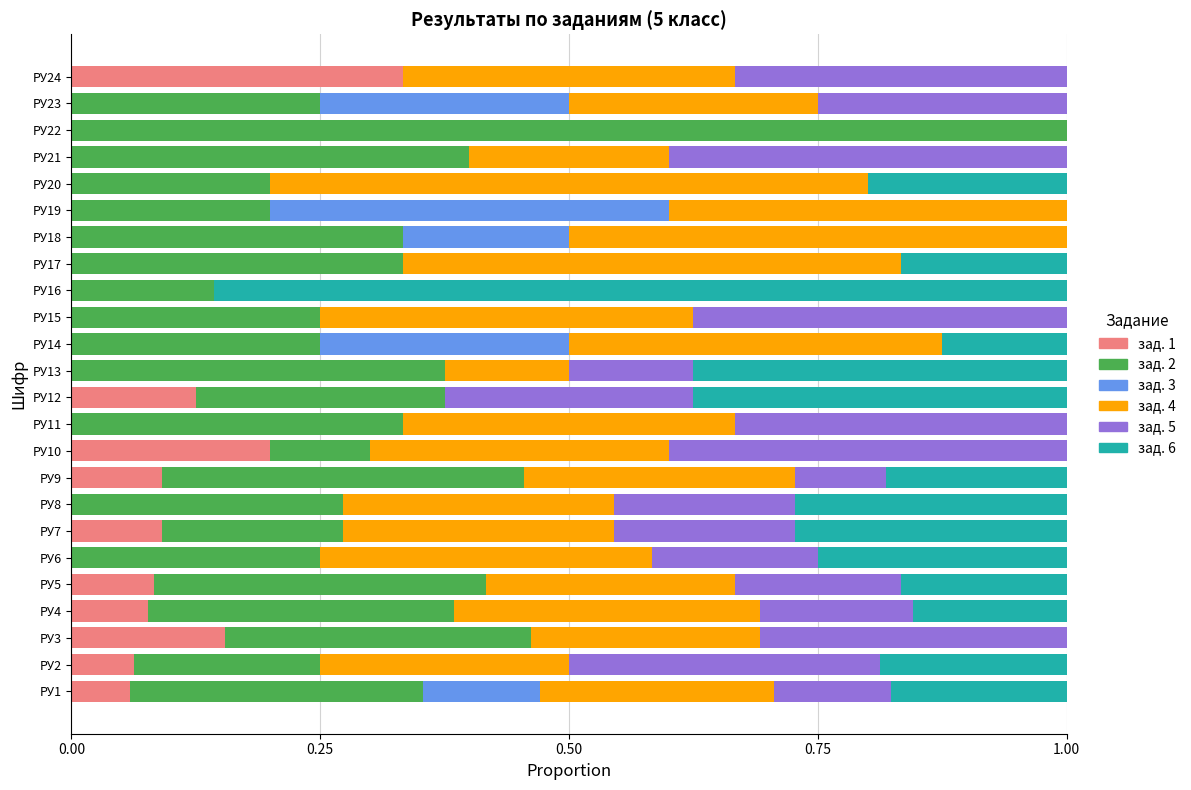

The value of зад. 1 at РУ10 is 0.1. True or false?

False